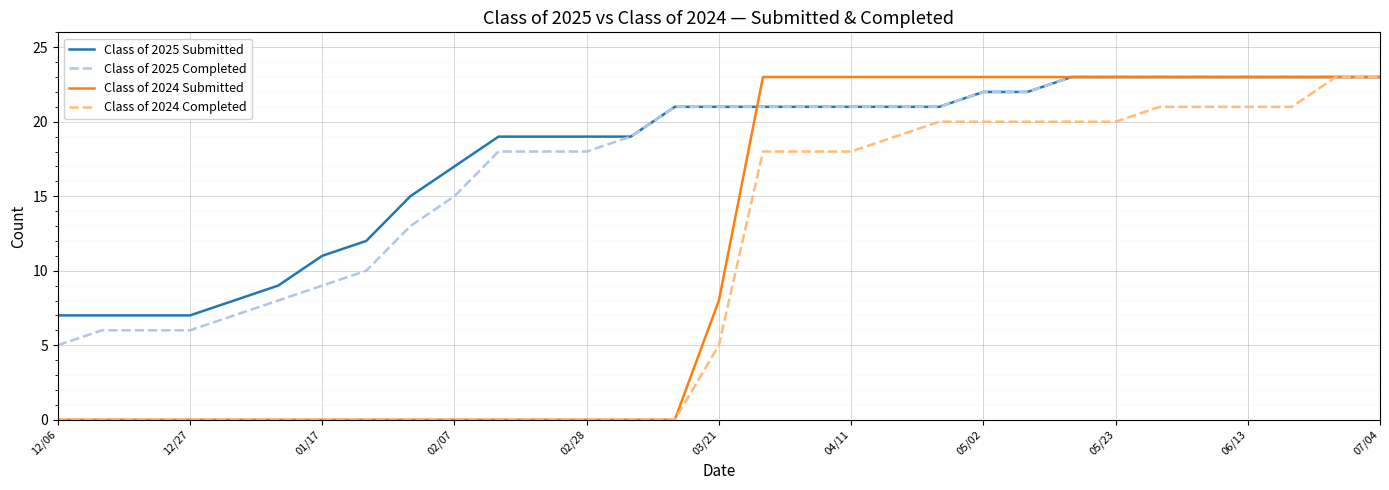

True or false: Class of 2024 Completed and Class of 2025 Submitted intersect in this chart.

False